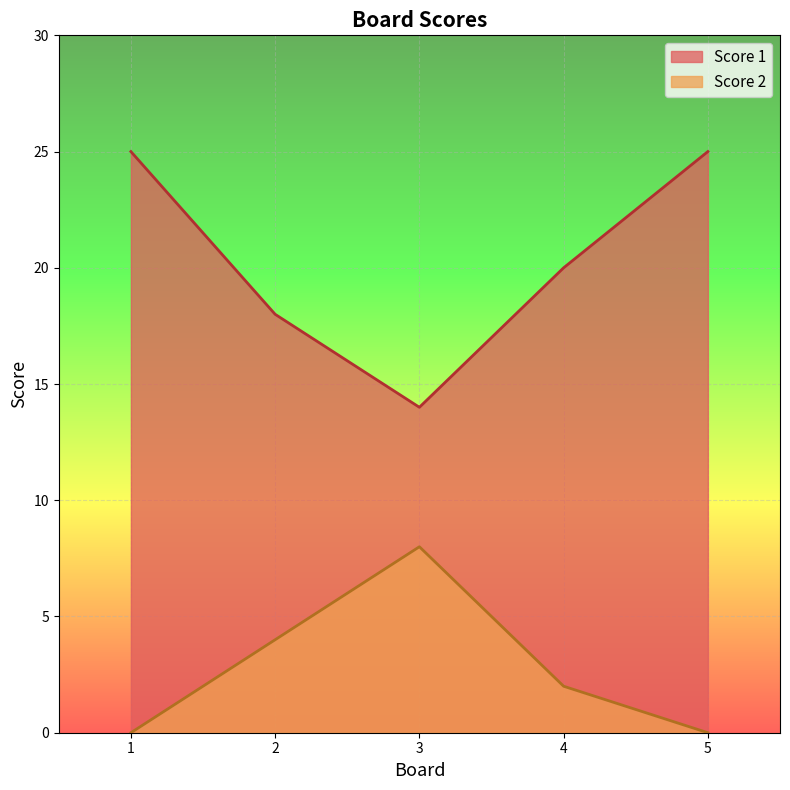

How many lines are shown in the chart?

2